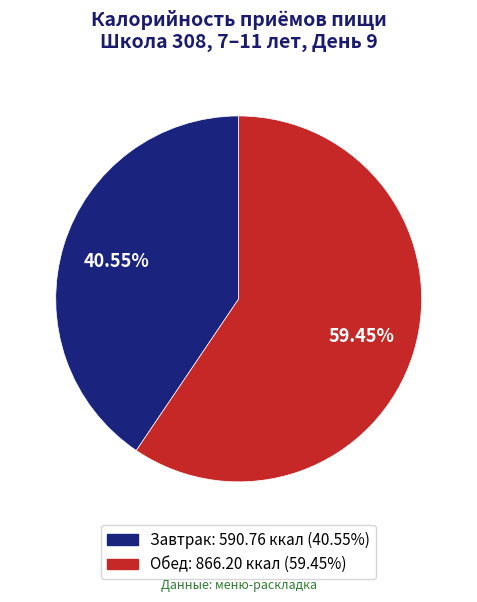

Is it true that Обед is 46% of the pie?

False